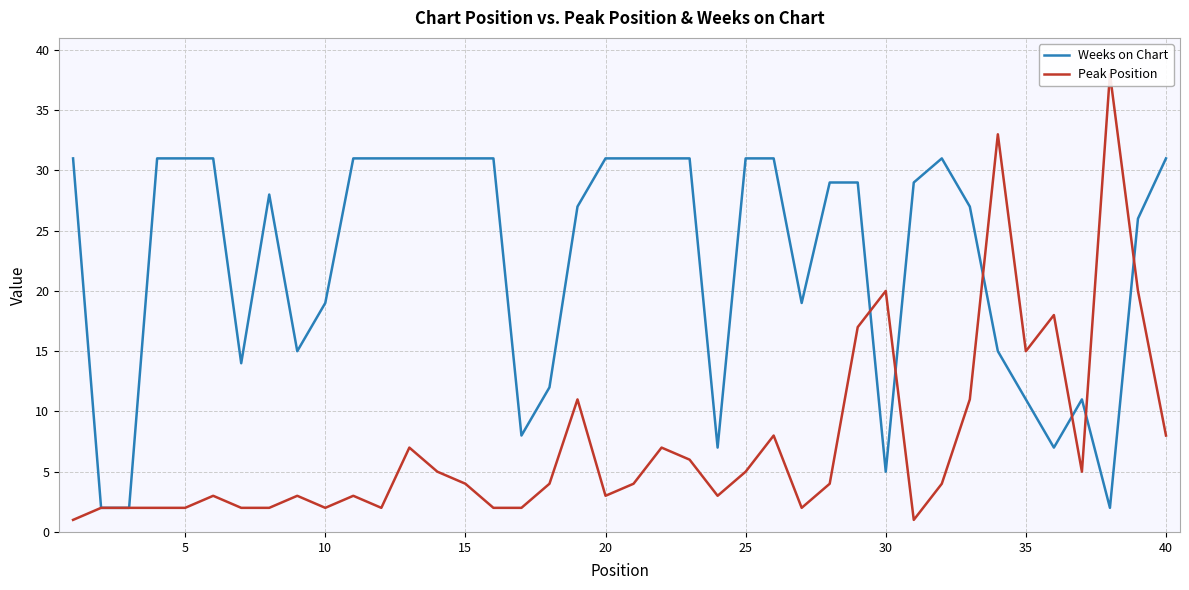

How many interior local peaks does the Weeks on Chart series have?

3